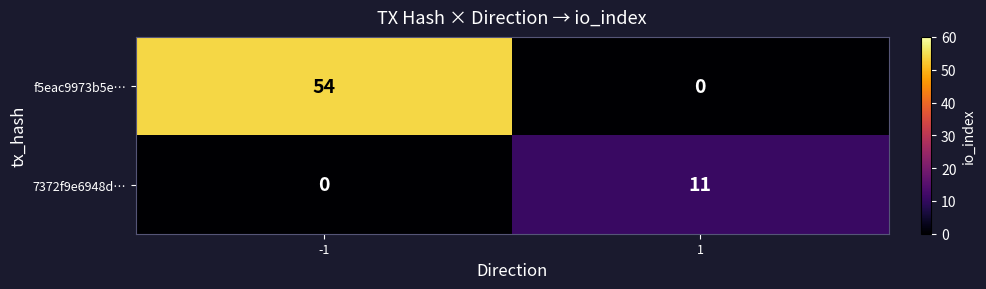

What is the total value across all series at -1?

54